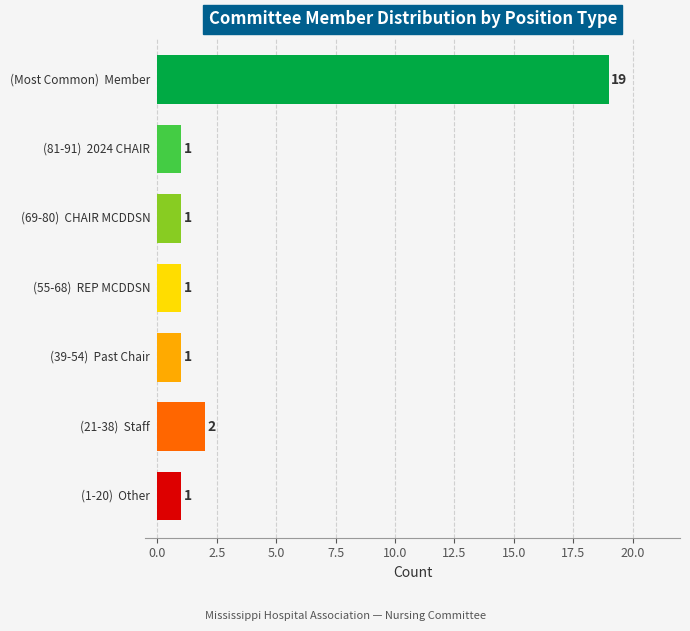

What is the average value?

4